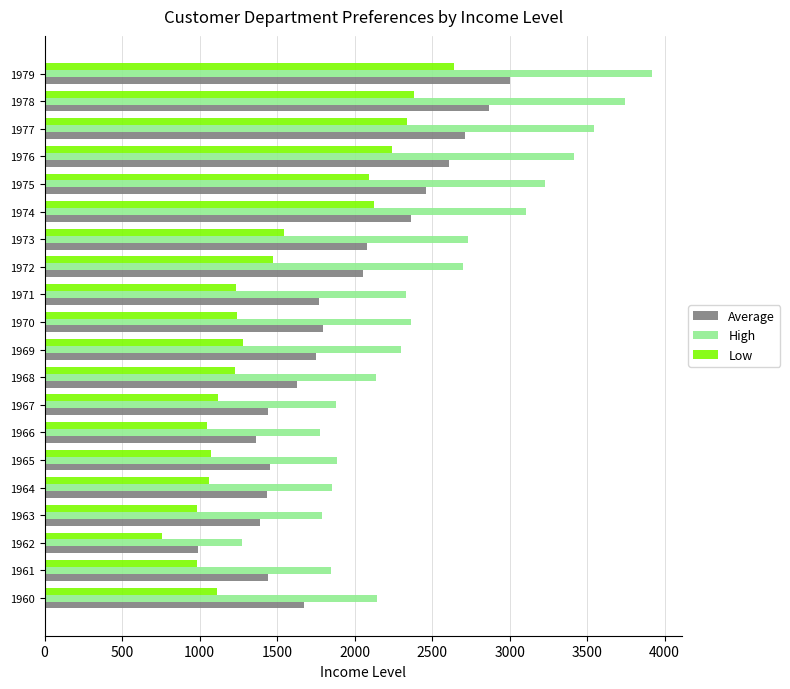

At 1968, list the series in order from largest to smallest.

High, Average, Low